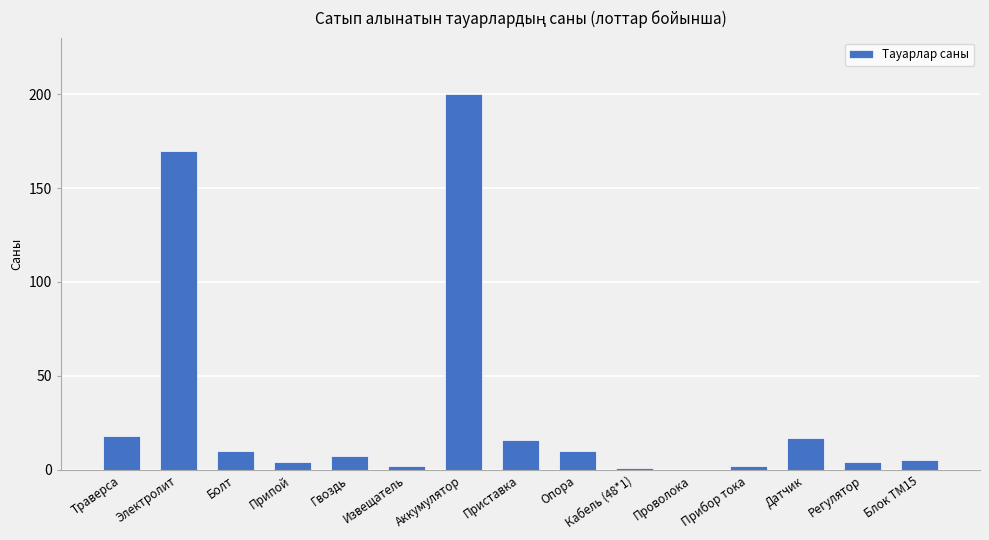

At which category does the chart reach its peak across all series?

Аккумулятор